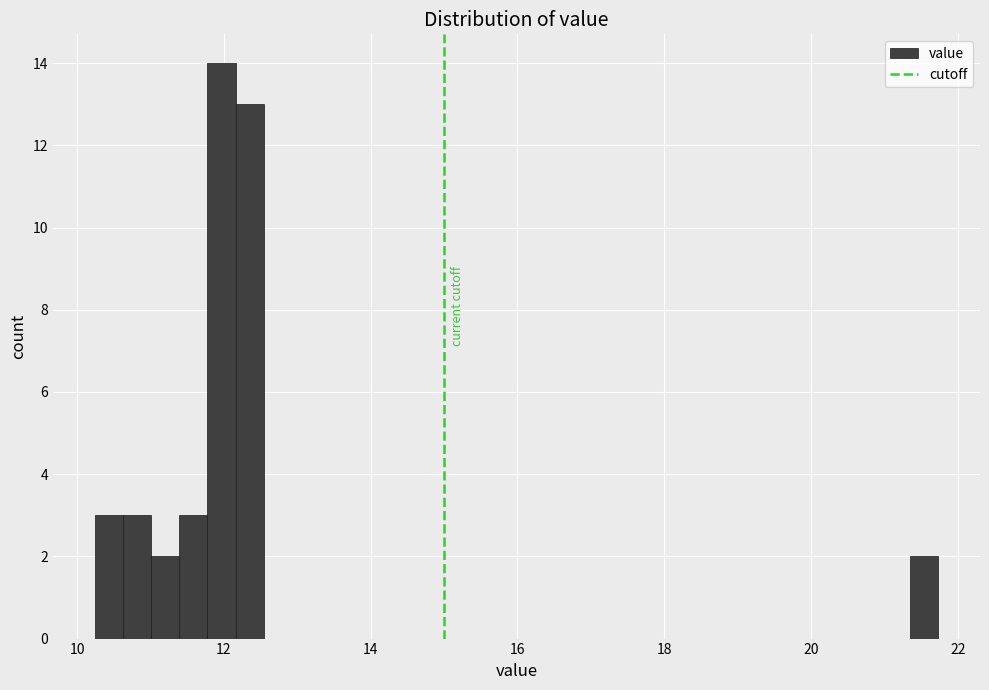

Around what value on the x-axis is the tallest bar? Give the approximate position of its centre, as read against the axis.

12.0